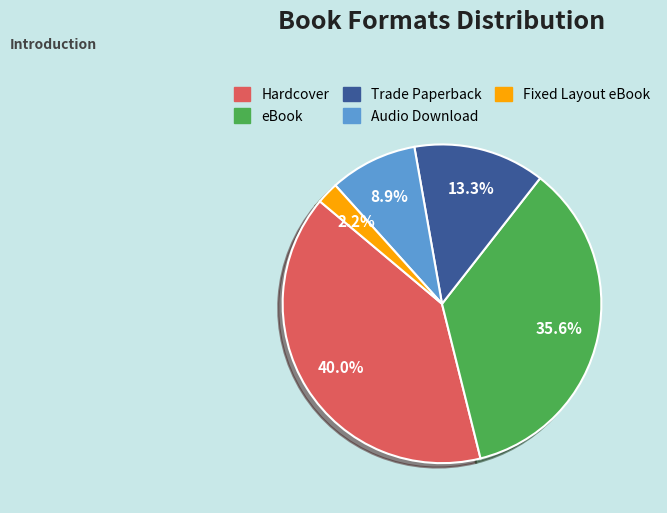

Which slice is the largest?

Hardcover